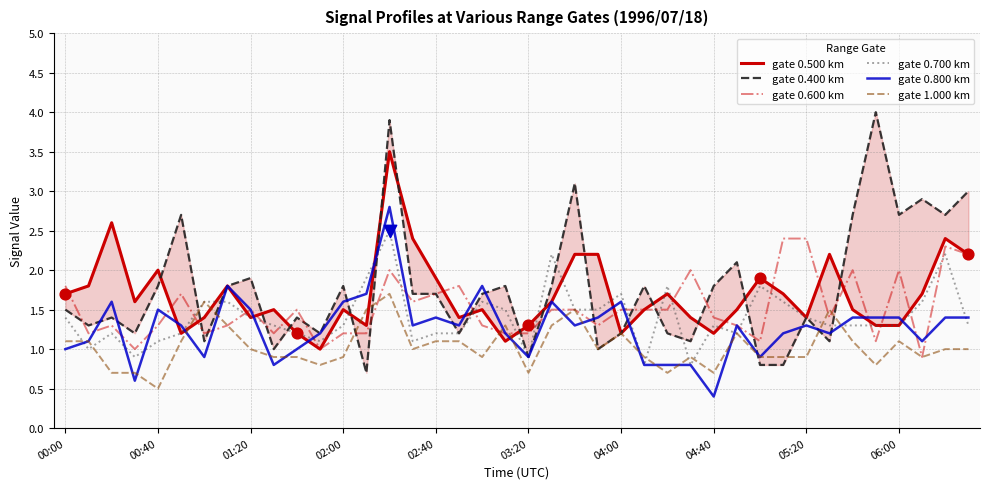

Which series has the largest Y range (max minus min)?

gate 0.400 km